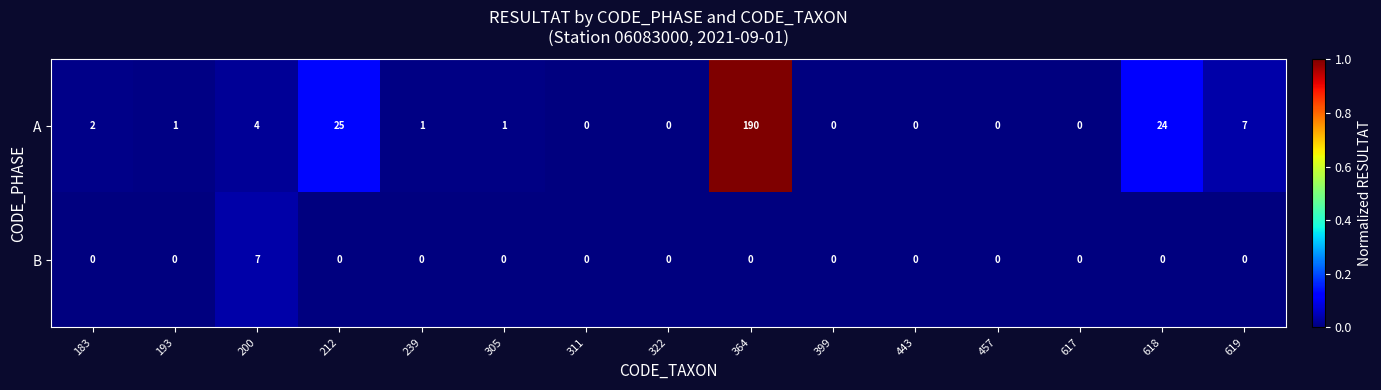

The B series shows -2 at 364. True or false?

False